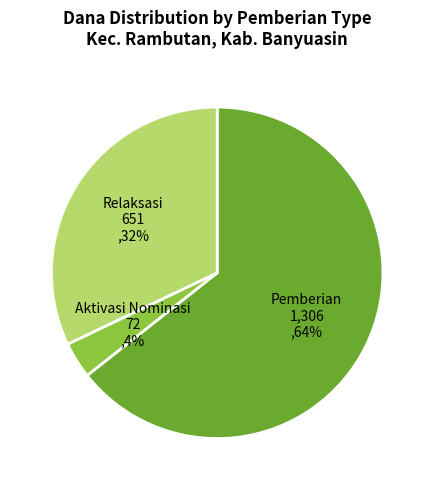

Rank the categories by value from highest to lowest.

Pemberian, Relaksasi, Aktivasi Nominasi